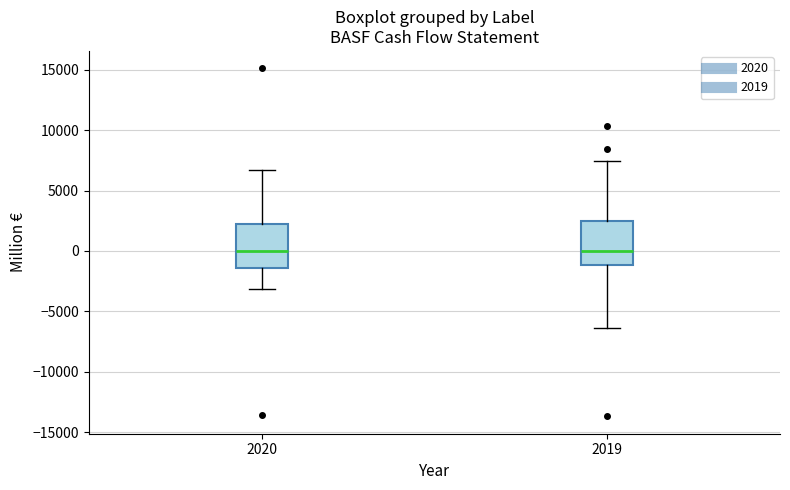

Where is the lower edge of the box at x = 2020 on the y-axis? The values are not printed on the chart, so give them approximately, as read against the axis.

-1500